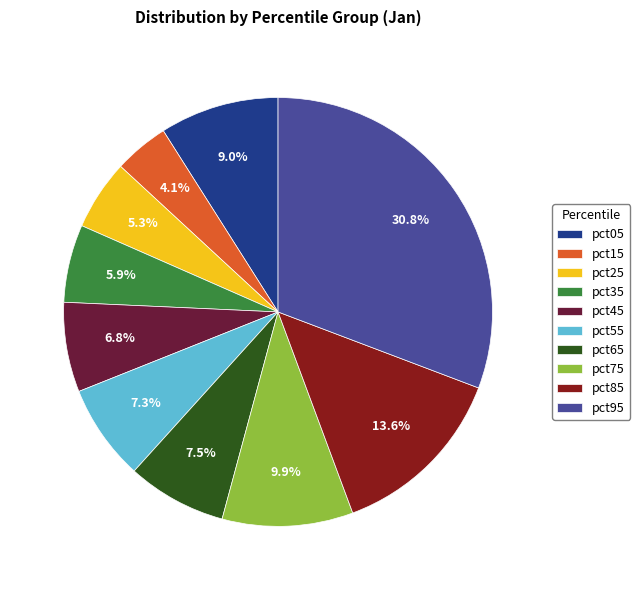

Between pct45 and pct15, which is larger?

pct45